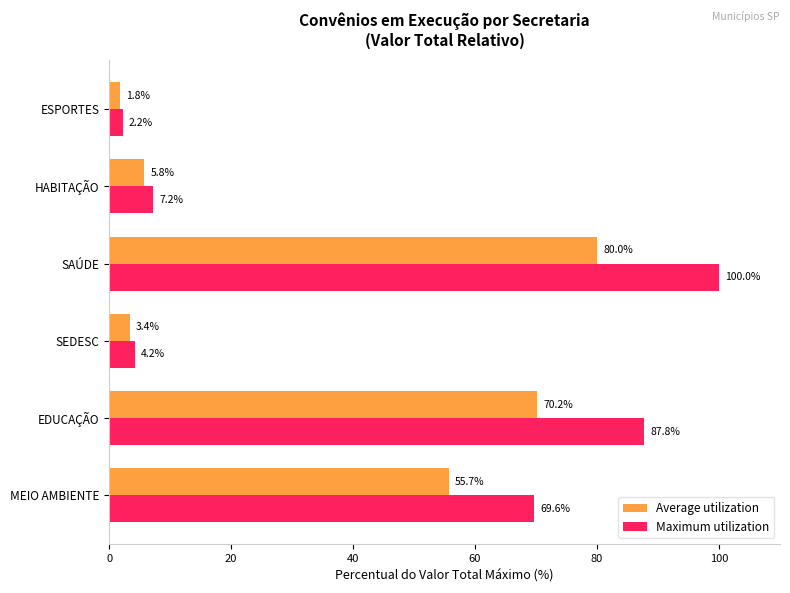

Is the value of Average utilization at EDUCAÇÃO greater than the value of Maximum utilization at HABITAÇÃO?

Yes